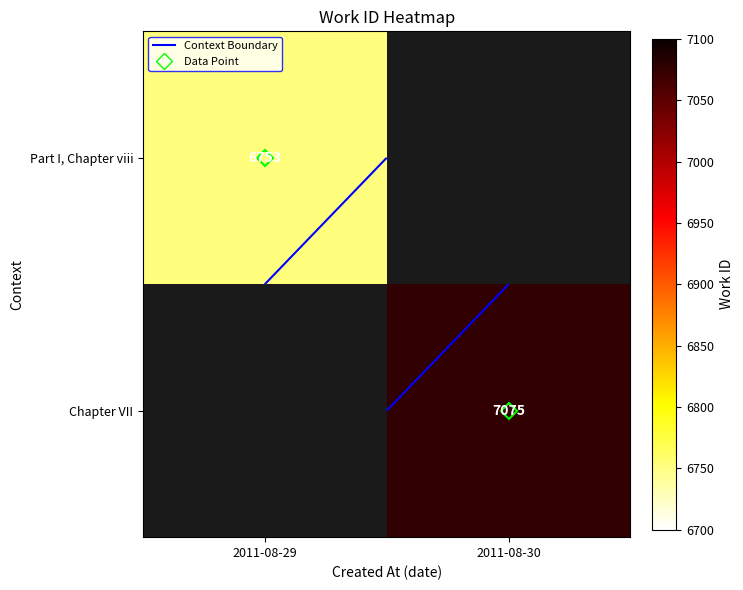

Is the value of Chapter VII at 2011-08-30 greater than the value of Part I, Chapter viii at 2011-08-30?

No